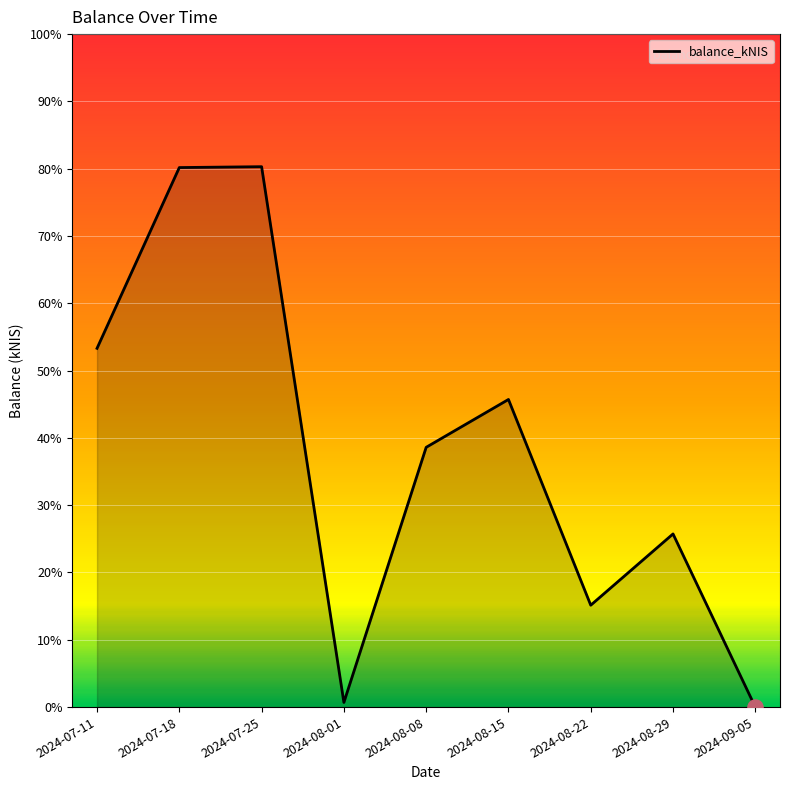

Between 2024-07-11 and 2024-09-05, which is larger?

2024-07-11